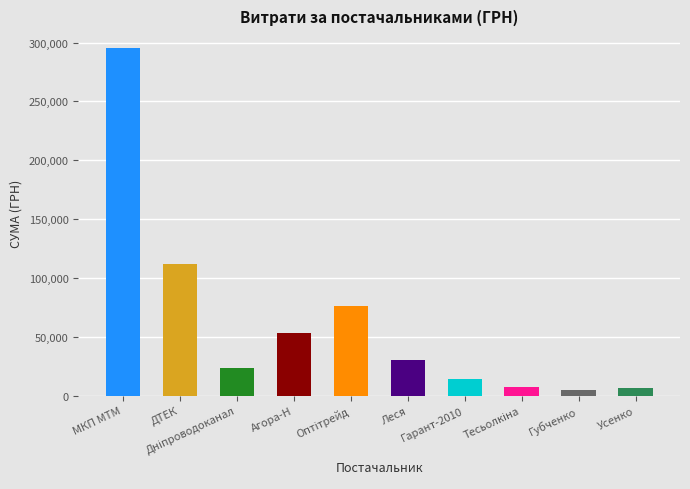

Are the bars grouped side by side (vs. stacked)?

No